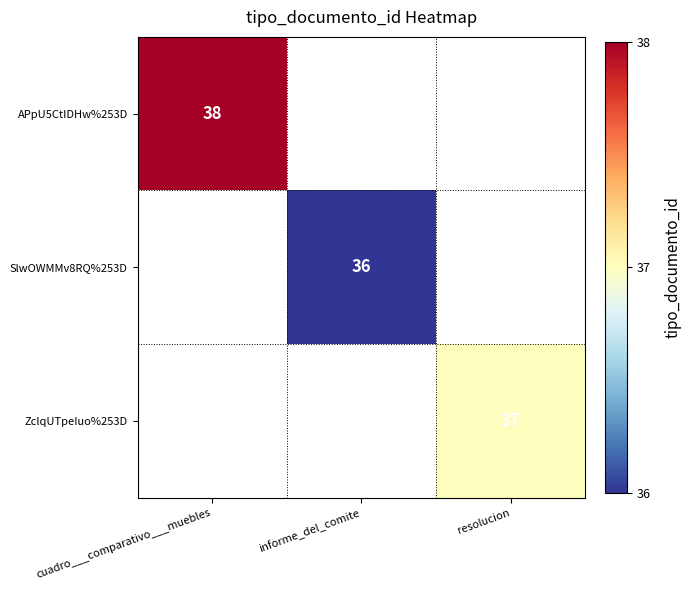

Which has a higher value, informe_del_comite or resolucion?

resolucion